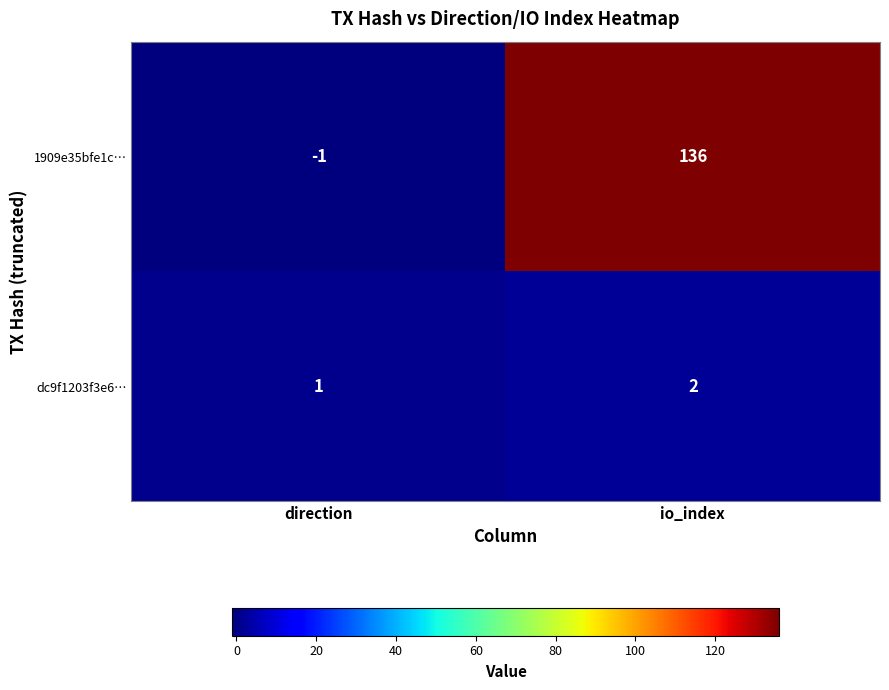

Which series changed the most between direction and io_index?

1909e35bfe1c…